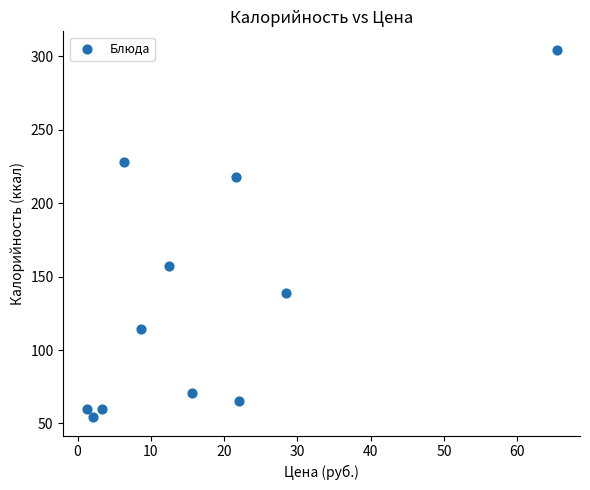

What Y value in the scatter plot is closest to 179?

157.0